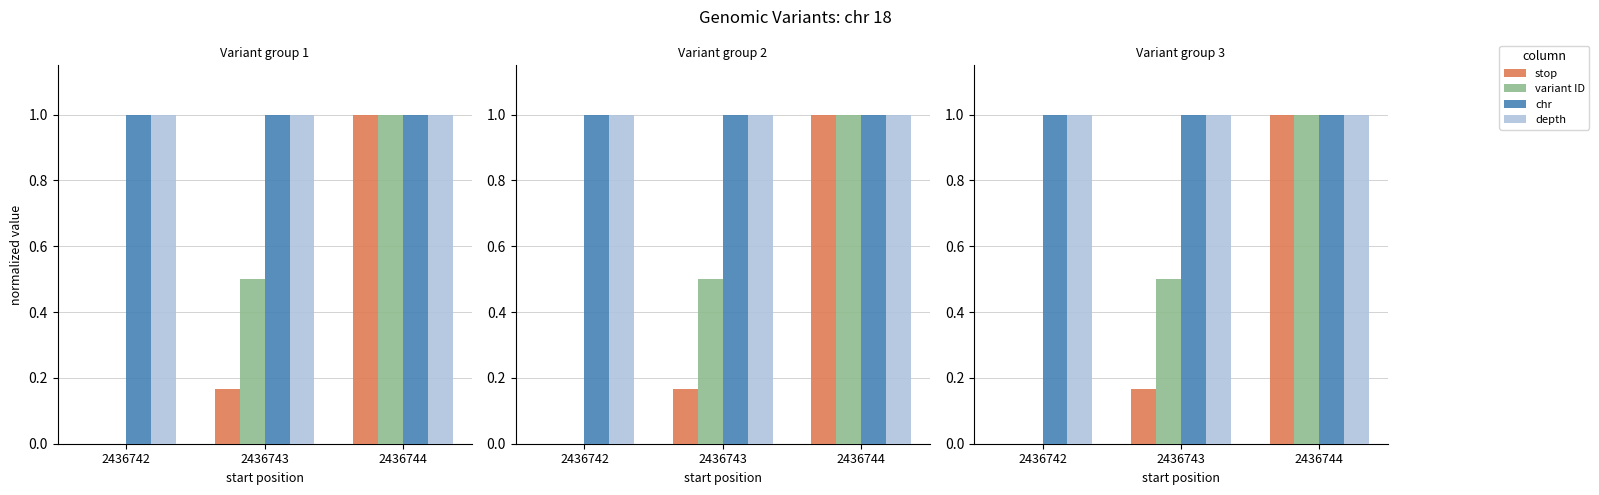

At how many categories does at least one series exceed 0?

3